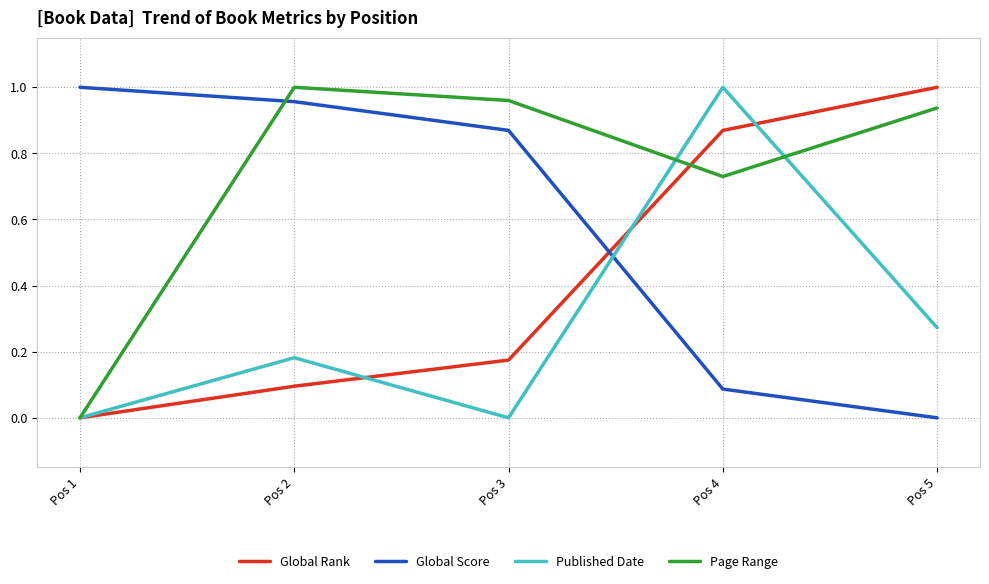

Which series ends up on top after the final intersection of Global Score and Published Date?

Published Date